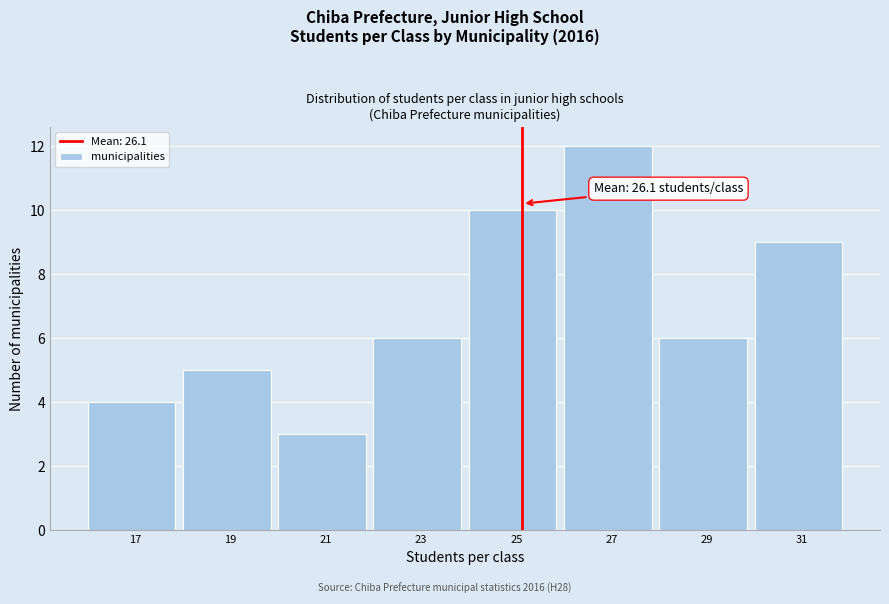

Reading left to right, transcribe all the data shown in this chart.

4	5	3	6	10	12	6	9